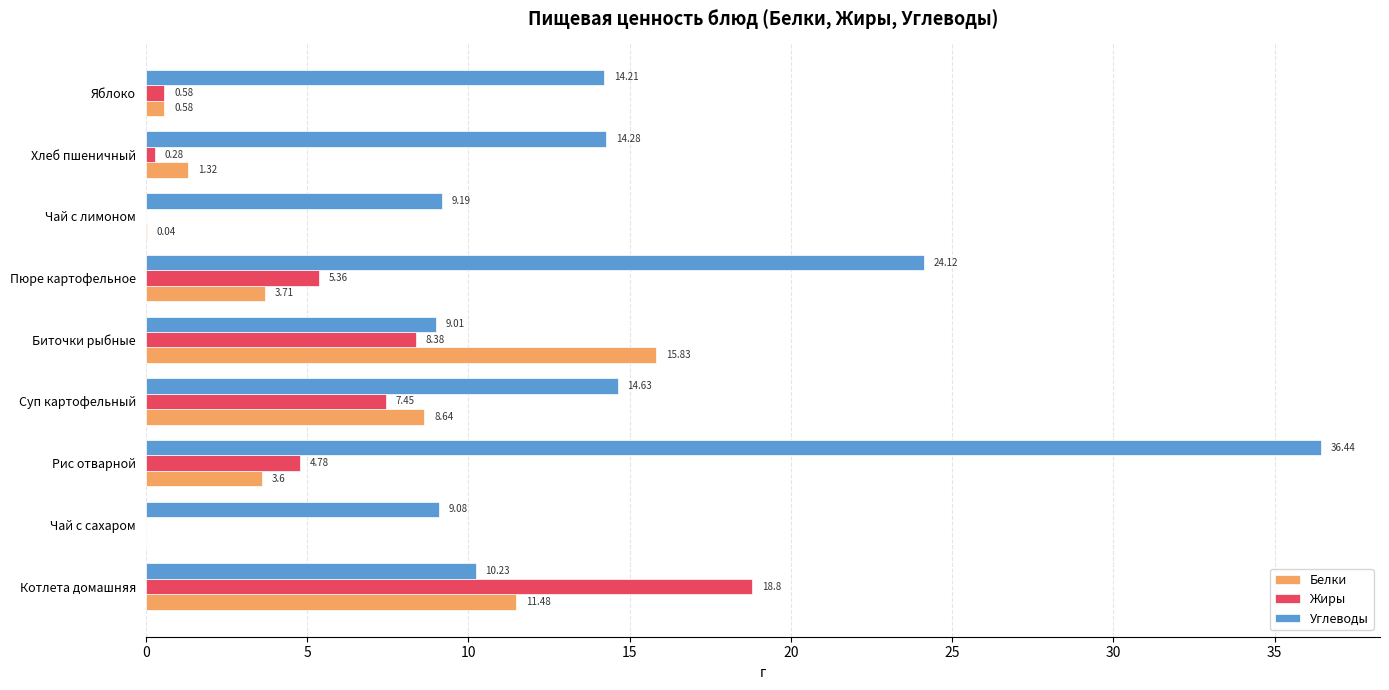

What are all the series names shown in the legend?

Белки, Жиры, Углеводы